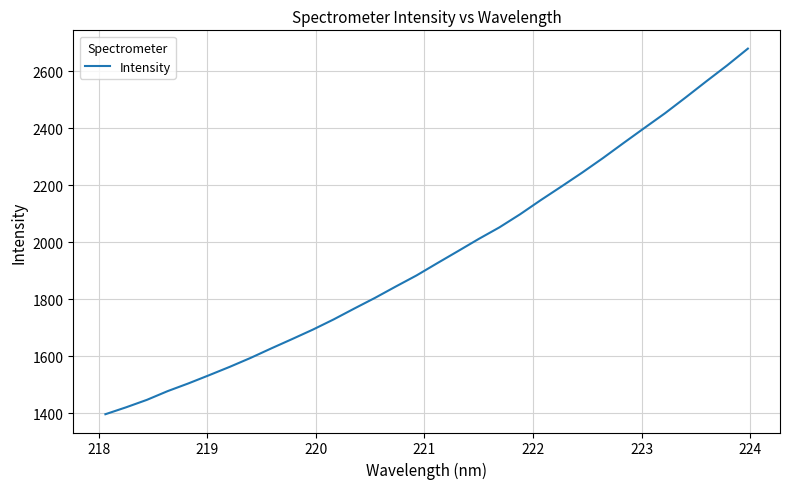

How many categories are shown in the chart?

32